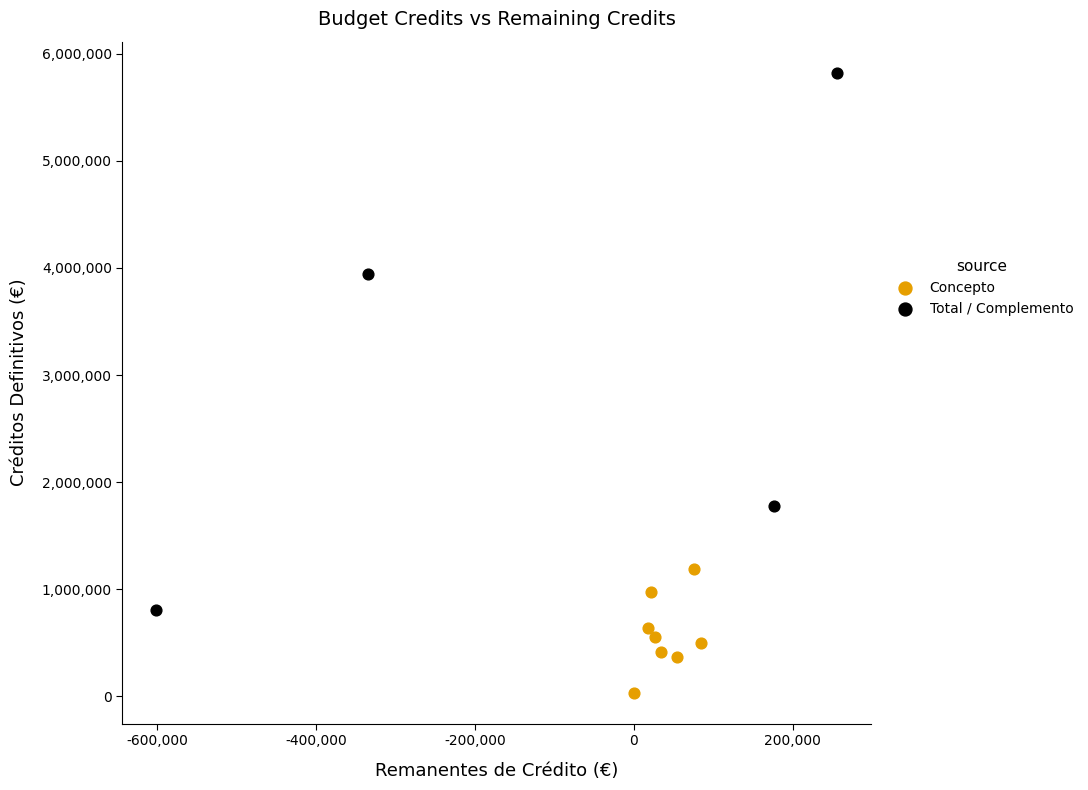

What are all the series names shown in the legend?

Concepto, Total / Complemento